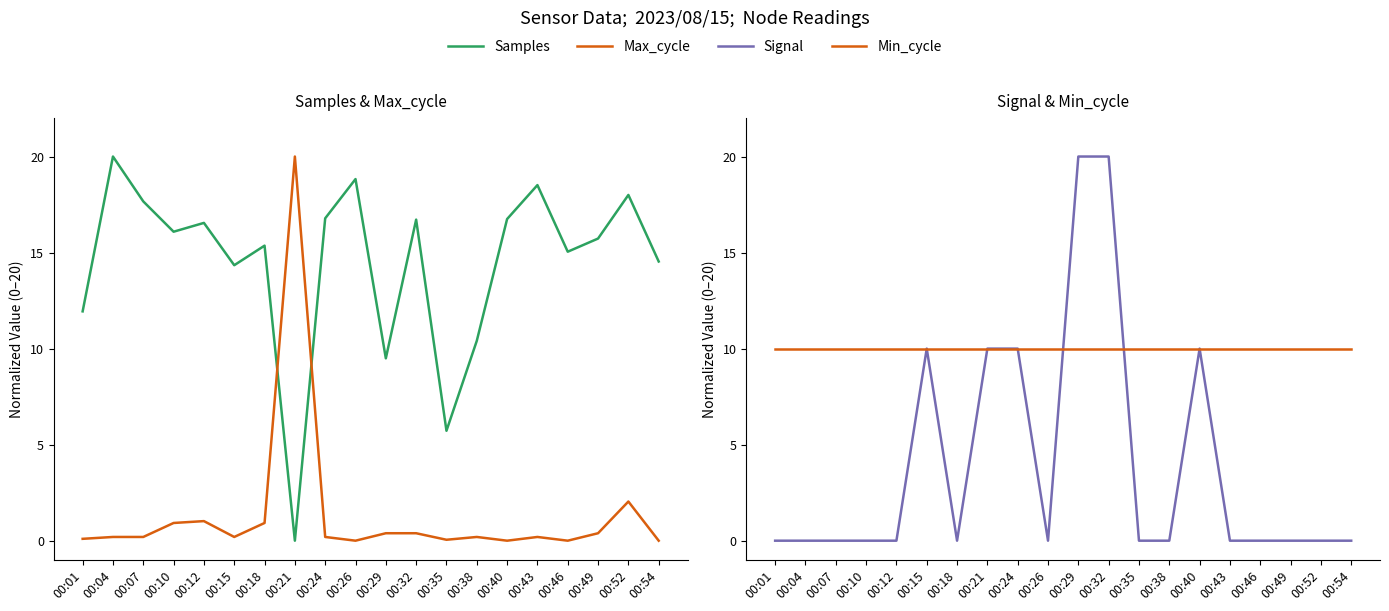

Rank the series by their average value, from highest to lowest.

Samples, Min_cycle, Signal, Max_cycle